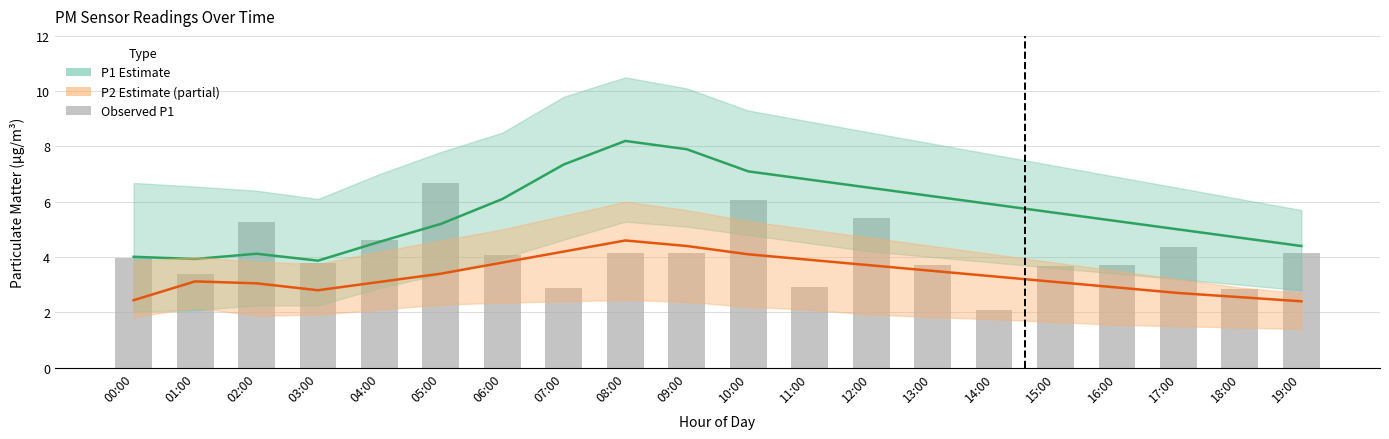

Is it true that P2 Estimate equals 6.6 at 09:00?

False